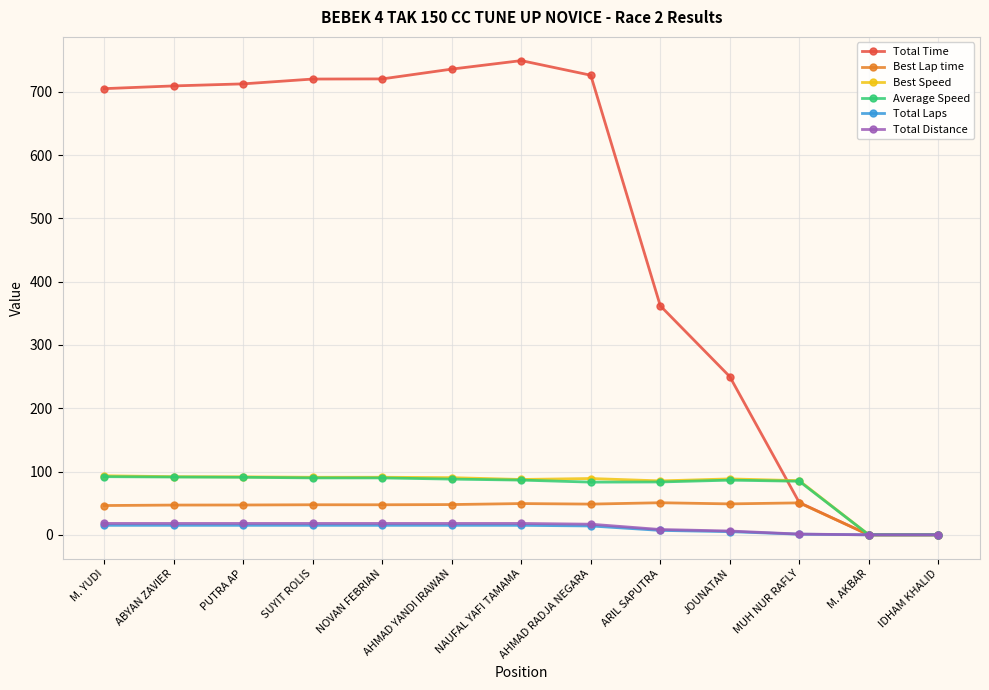

What is the sum of the Best Speed values at ABYAN ZAVIER and AHMAD RADJA NEGARA?

180.9